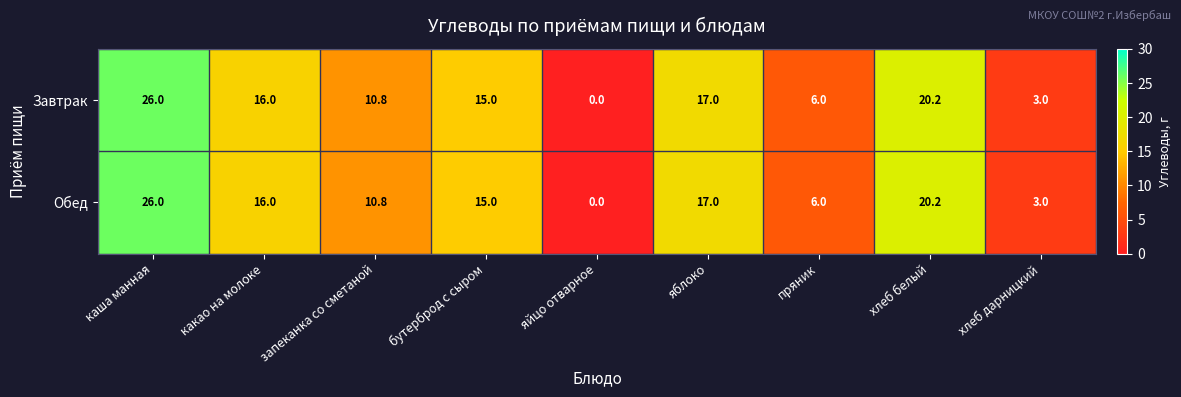

What value does the Обед series have at хлеб дарницкий?

3.0